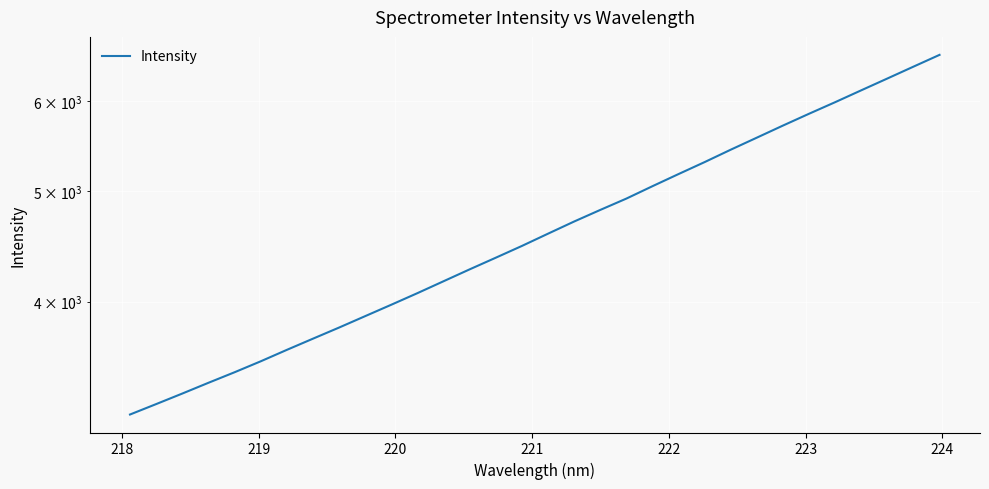

How many series are shown in this chart?

1